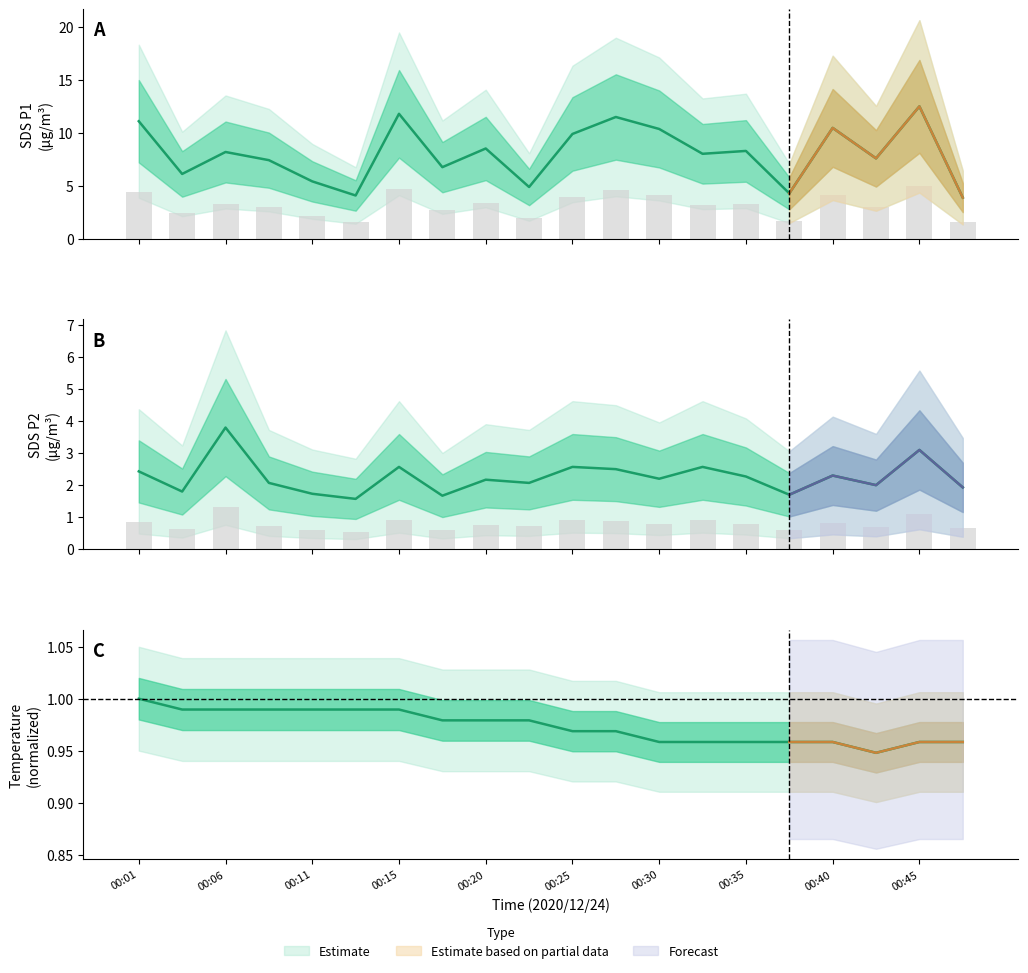

What is the smallest value displayed?

1.6